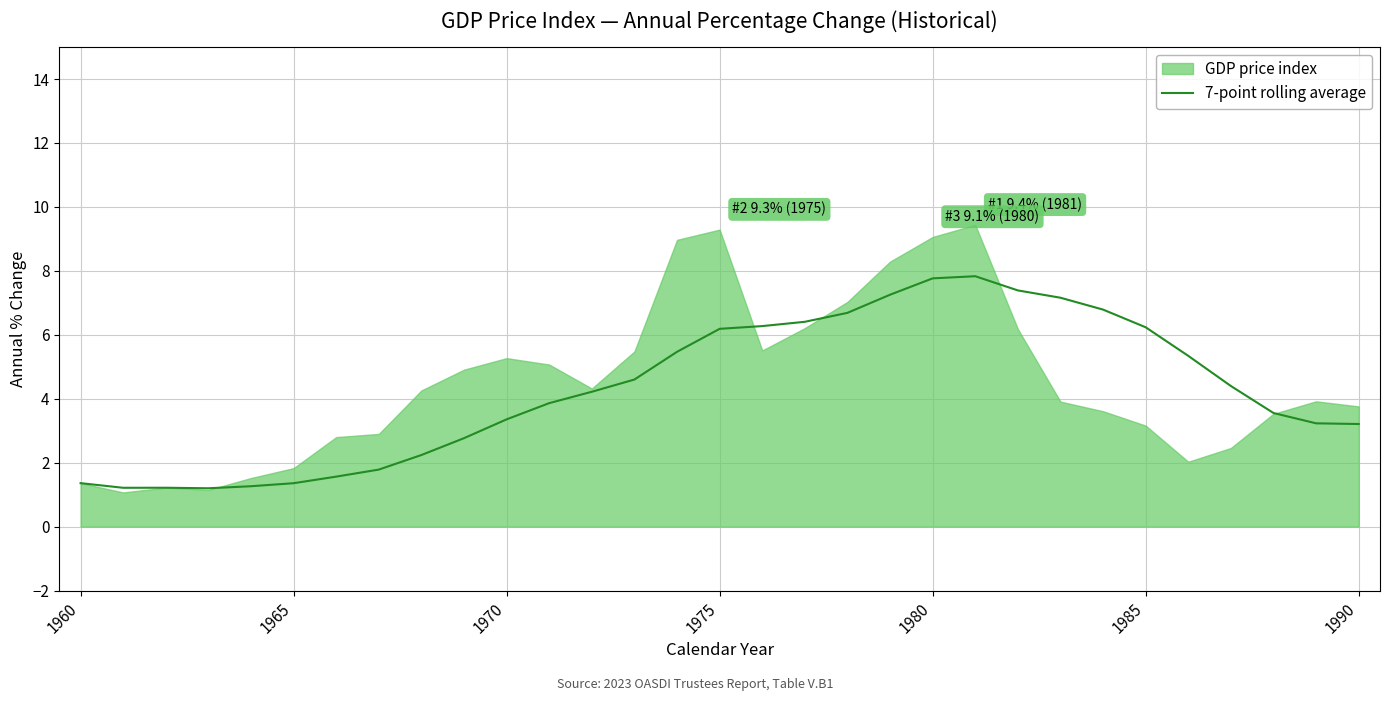

True or false: 7-point rolling average has a value of 1.9 at 1960.

False